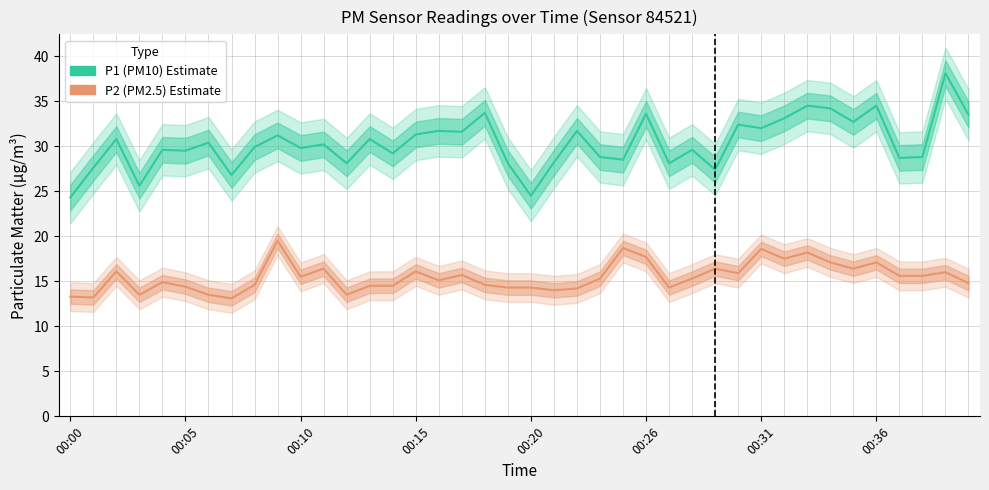

Which has a higher value, 12 or 20?

12